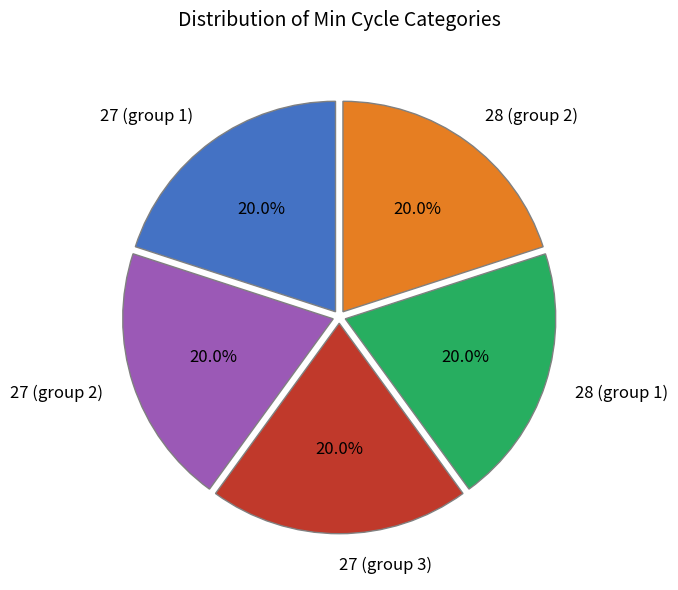

How much of the chart is everything except 27 (group 2)?

80.0%